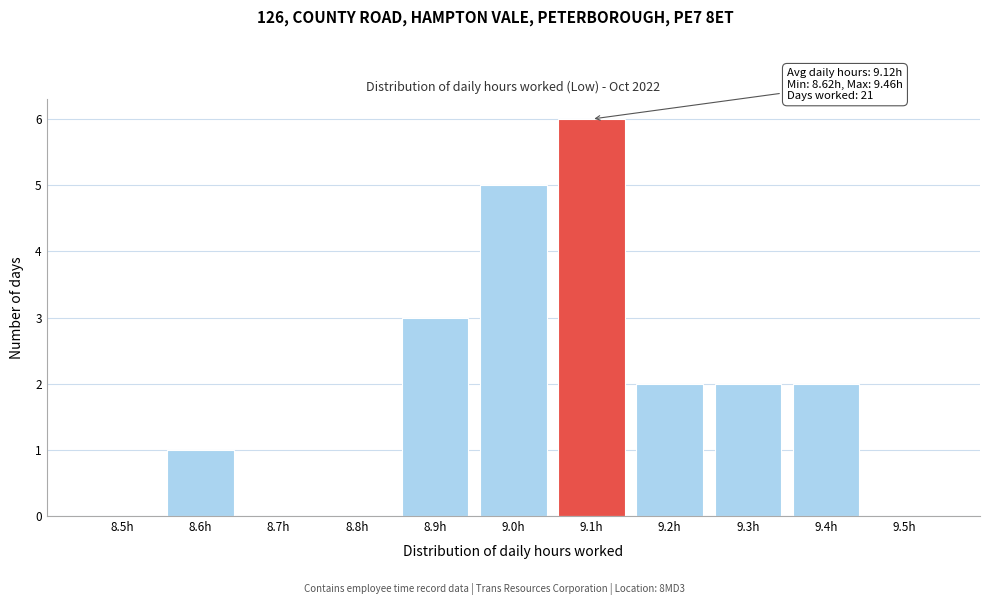

Reading left to right, what are all the values shown in this chart?

8.5h=0	8.6h=1	8.7h=0	8.8h=0	8.9h=3	9.0h=5	9.1h=6	9.2h=2	9.3h=2	9.4h=2	9.5h=0